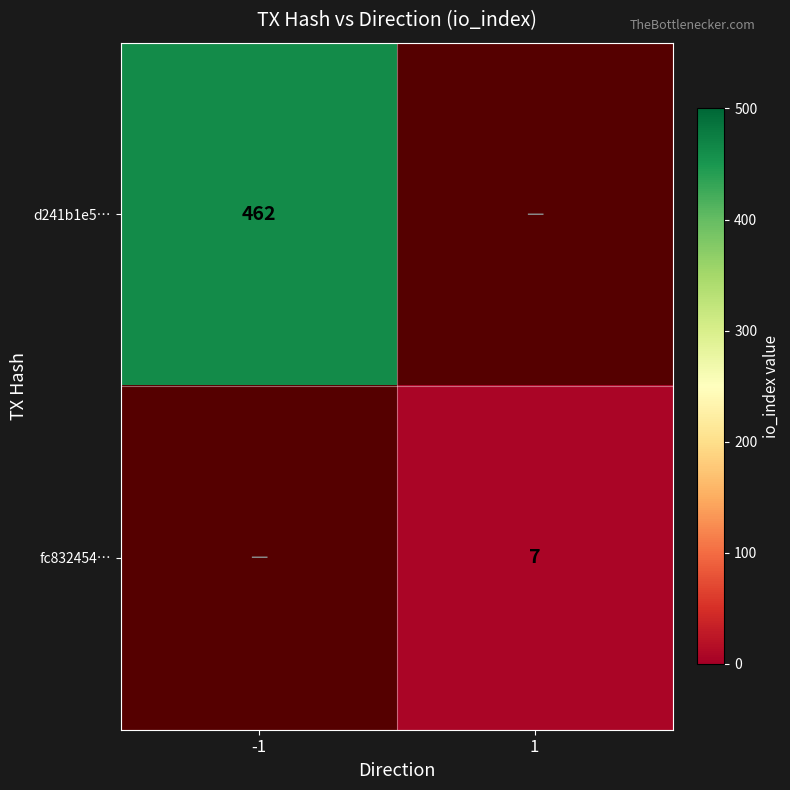

Between 1 and -1, which is larger?

-1